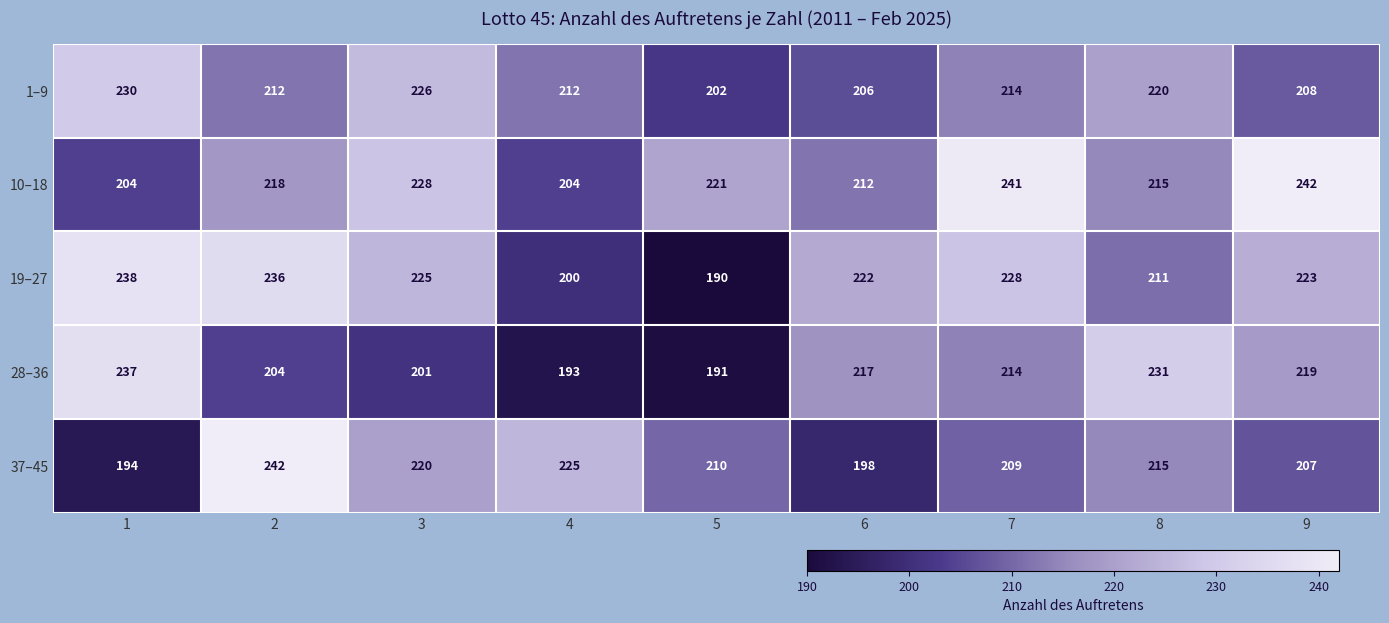

What is the difference between the second highest and second lowest values in the 37–45 series?

27